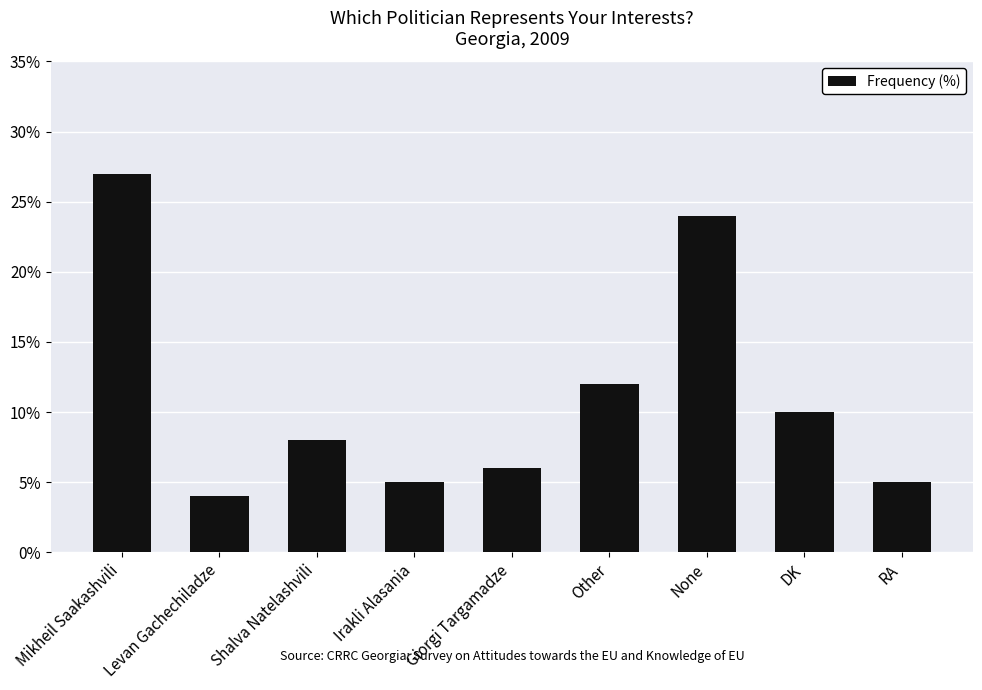

How many data points does each series have?

9